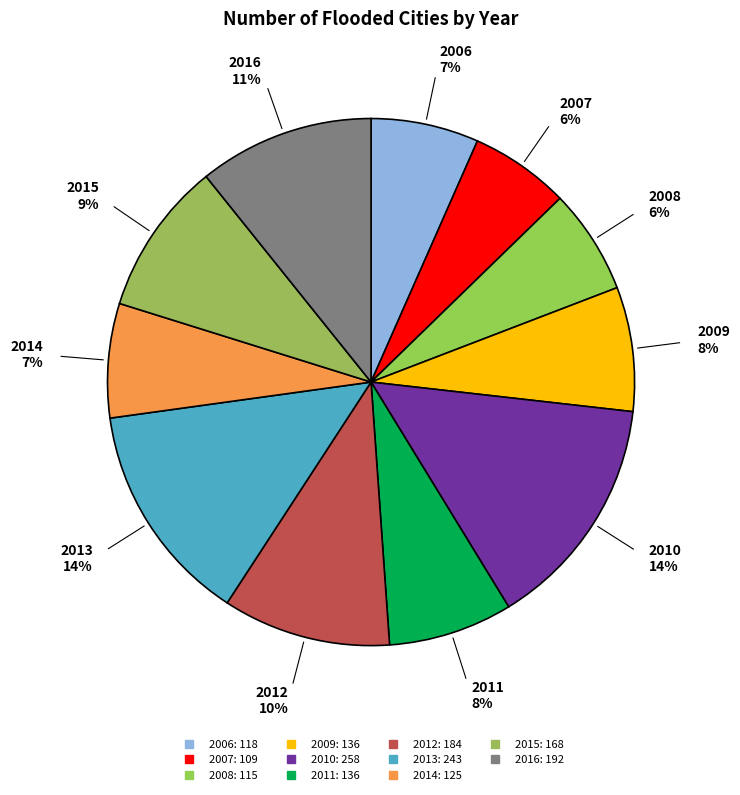

Does 2013 represent more than half of the total?

No